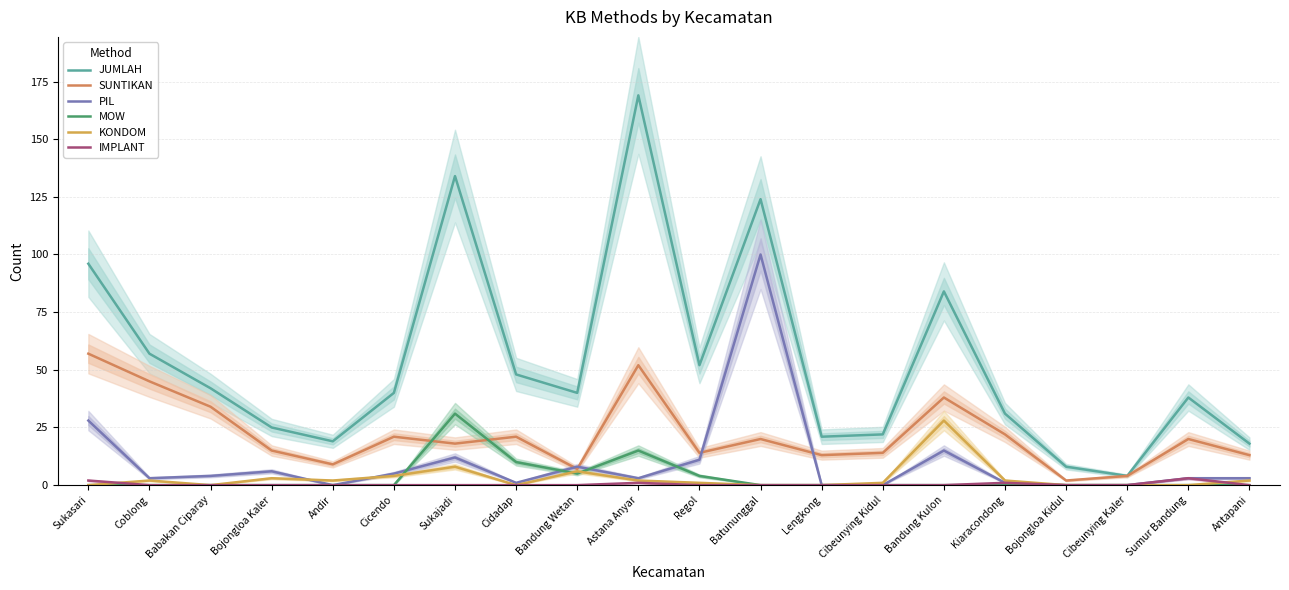

The value of JUMLAH at Lengkong is 30. True or false?

False